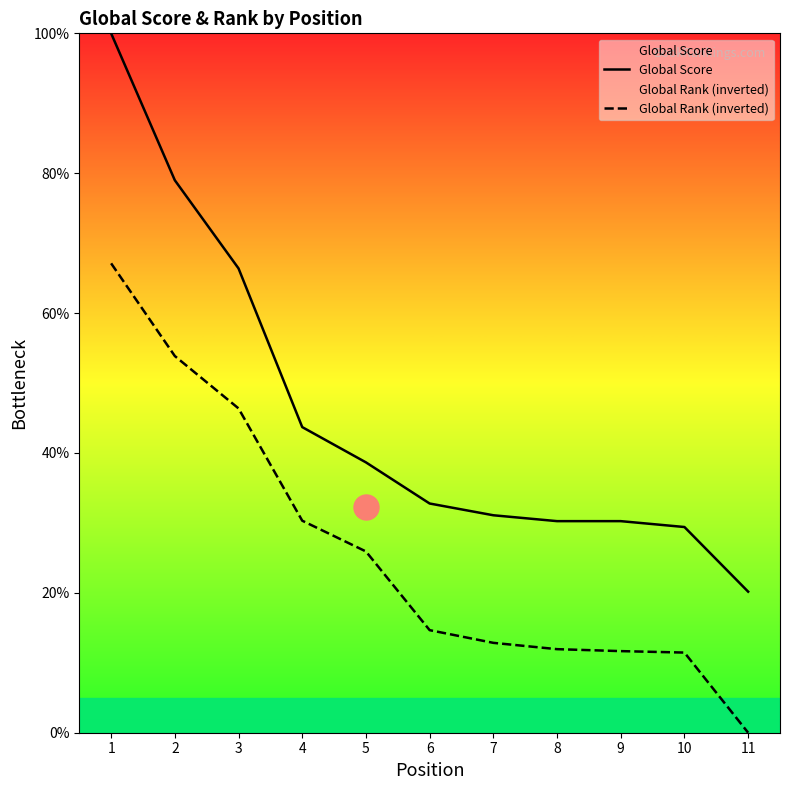

Reading left to right, list all the values displayed in this chart.

Global Score: 1=100.0	2=79.0	3=66.4	4=43.7	5=38.7	6=32.8	7=31.1	8=30.3	9=30.3	10=29.4	11=20.2
Global Rank (inverted): 1=67.1	2=53.9	3=46.4	4=30.3	5=25.9	6=14.7	7=12.9	8=11.9	9=11.7	10=11.5	11=0.0